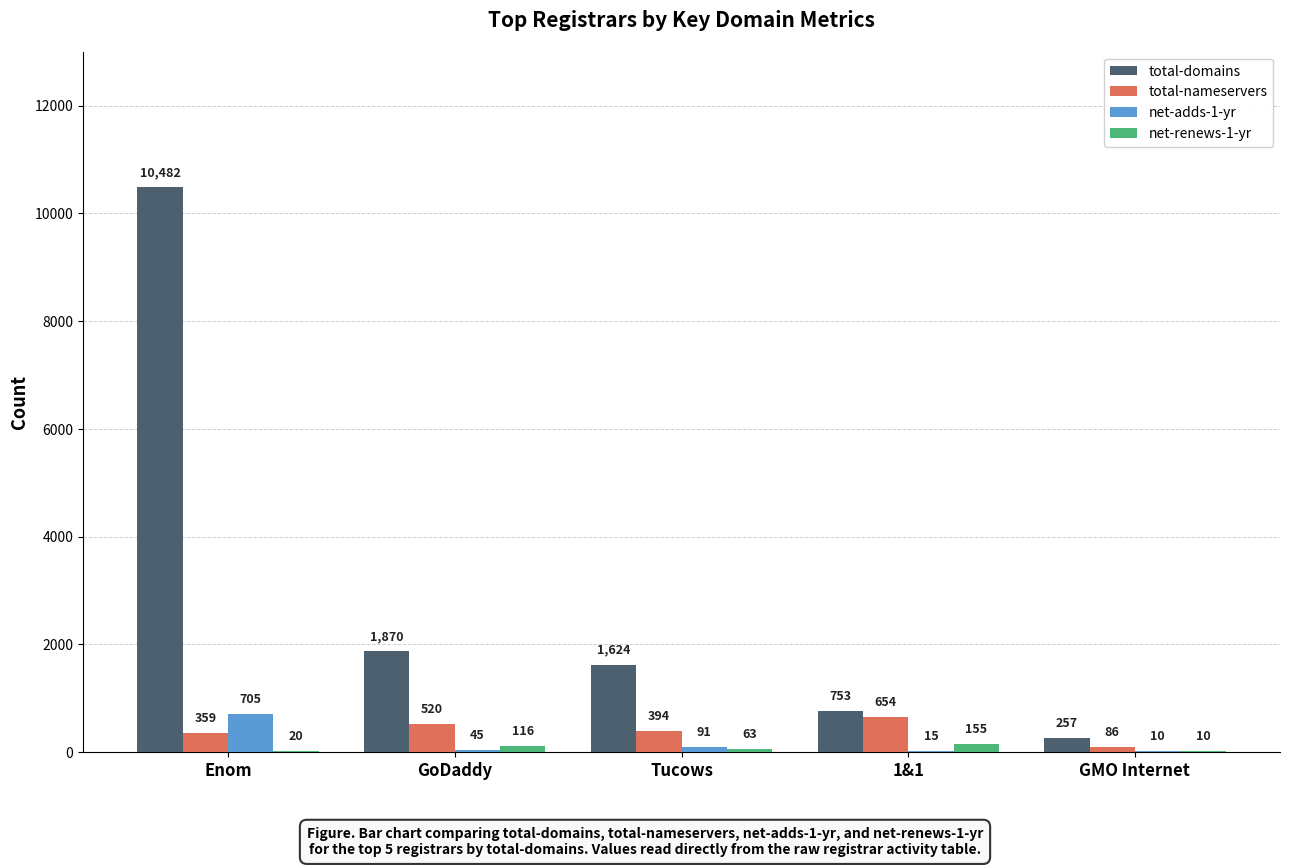

Which category has the highest value in the net-renews-1-yr series?

1&1